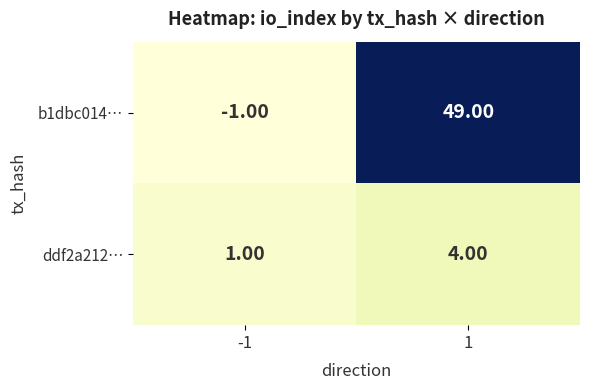

At 1, list the series in order from largest to smallest.

b1dbc014…, ddf2a212…